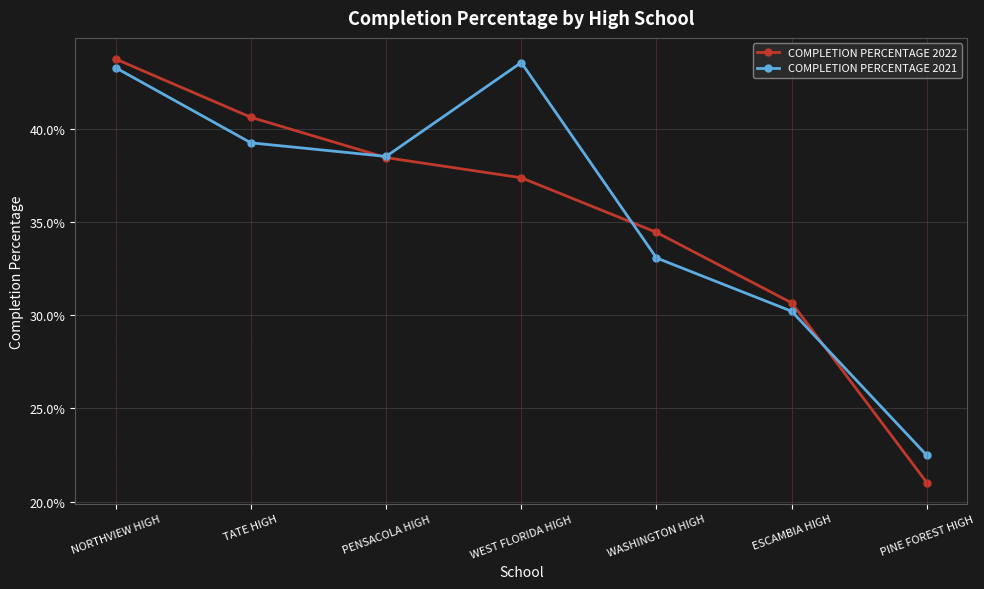

At which label does COMPLETION PERCENTAGE 2022 reach its minimum?

PINE FOREST HIGH